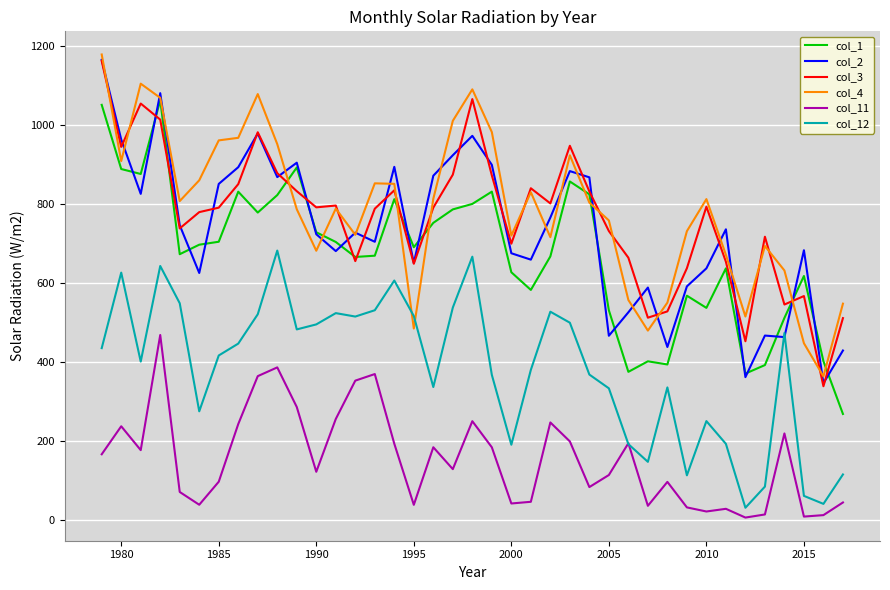

Does the chart display data point markers on the line(s)?

No